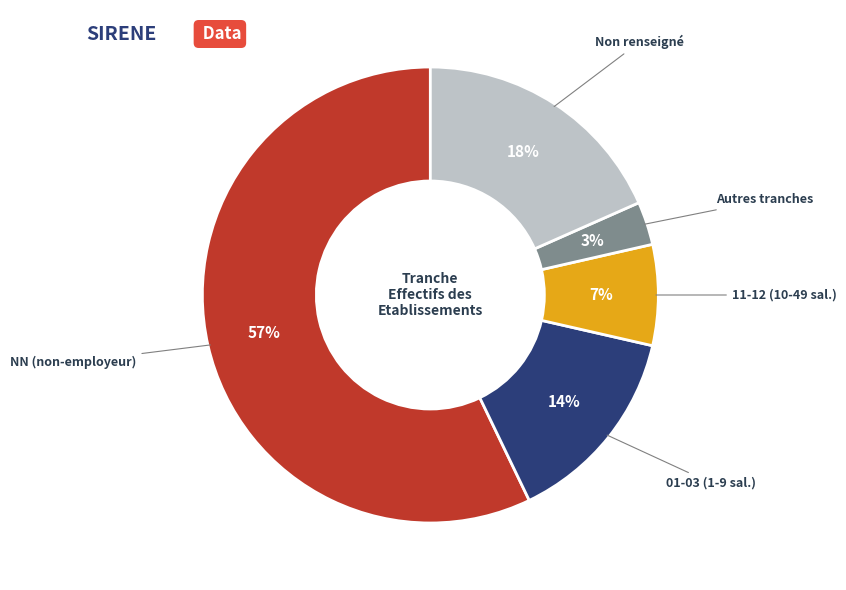

To the nearest percent, what is the average slice percentage?

20%